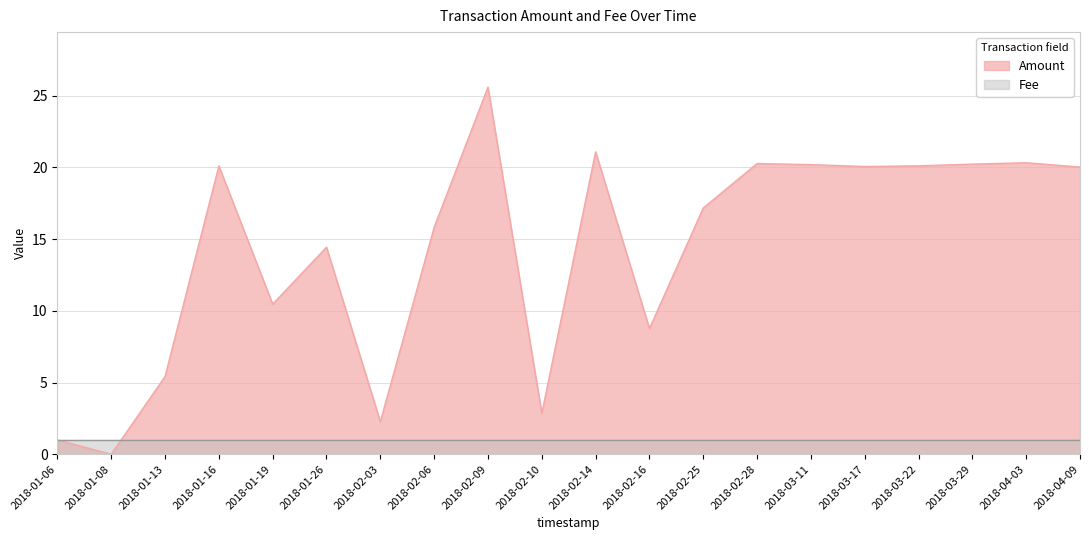

How many values are above zero?

19